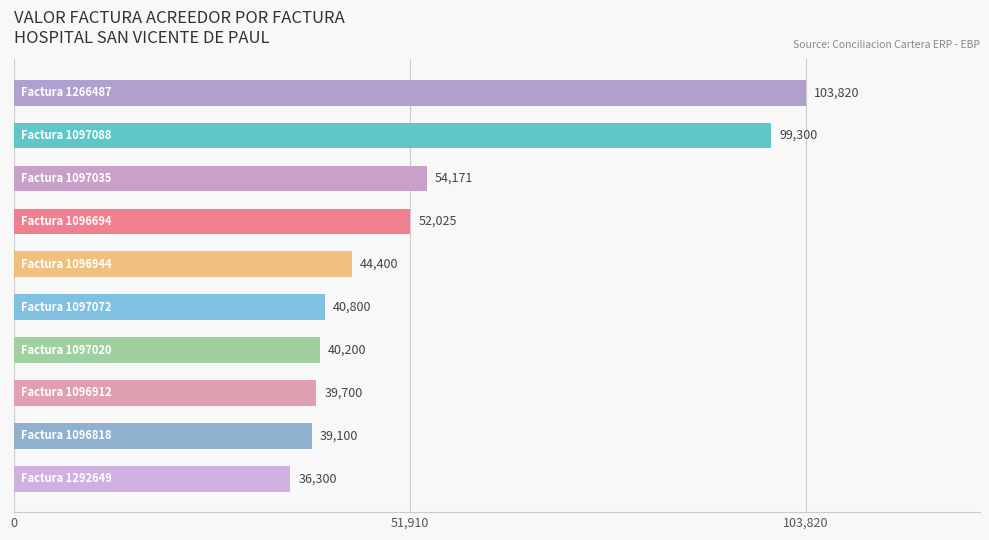

What is the minimum value shown in the chart?

36300